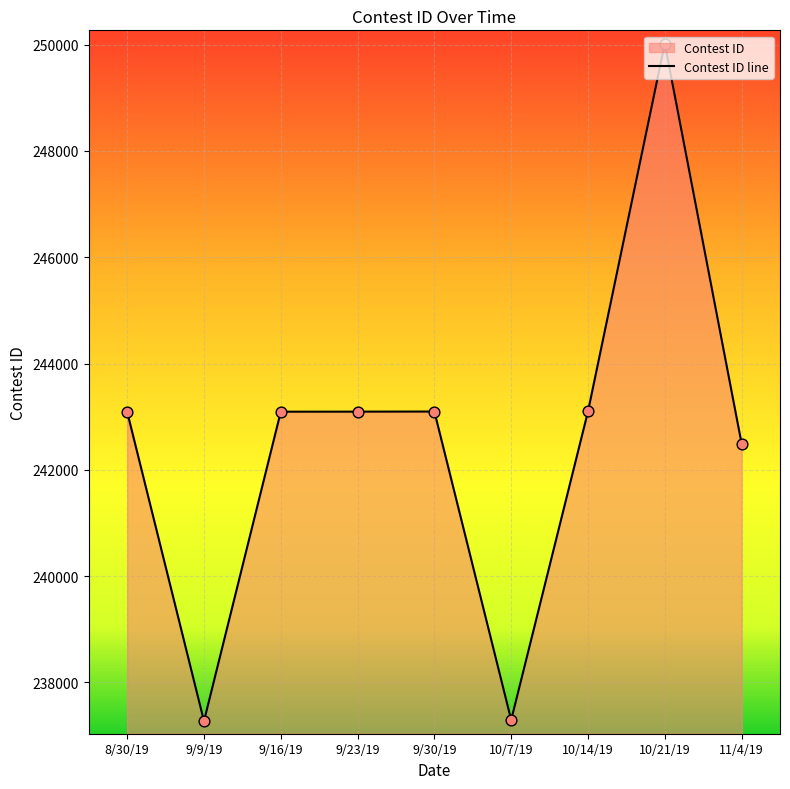

Between 10/21/19 and 9/16/19, which is larger?

10/21/19